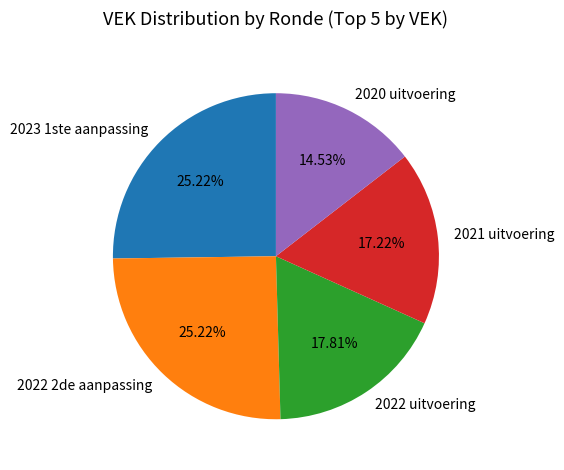

To the nearest percent, what percentage of the pie is 2022 uitvoering?

18%